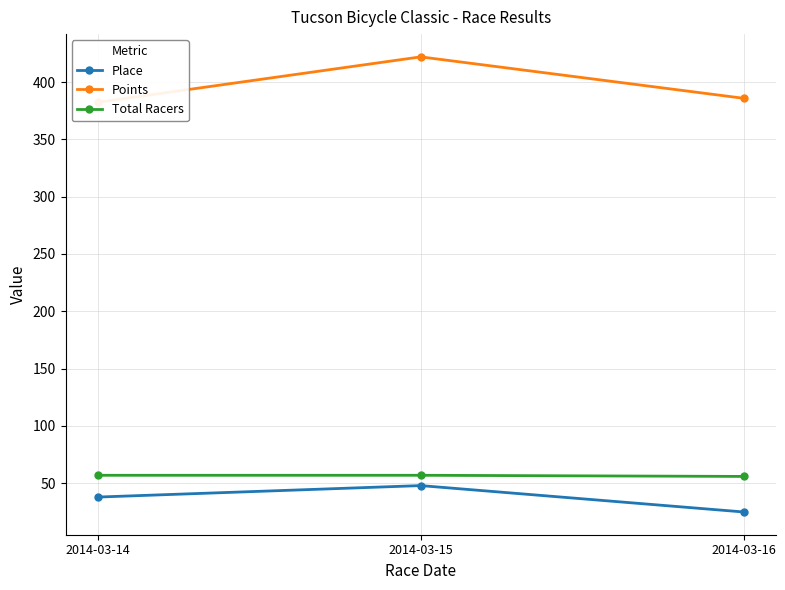

What are all the series names shown in the legend?

Place, Points, Total Racers